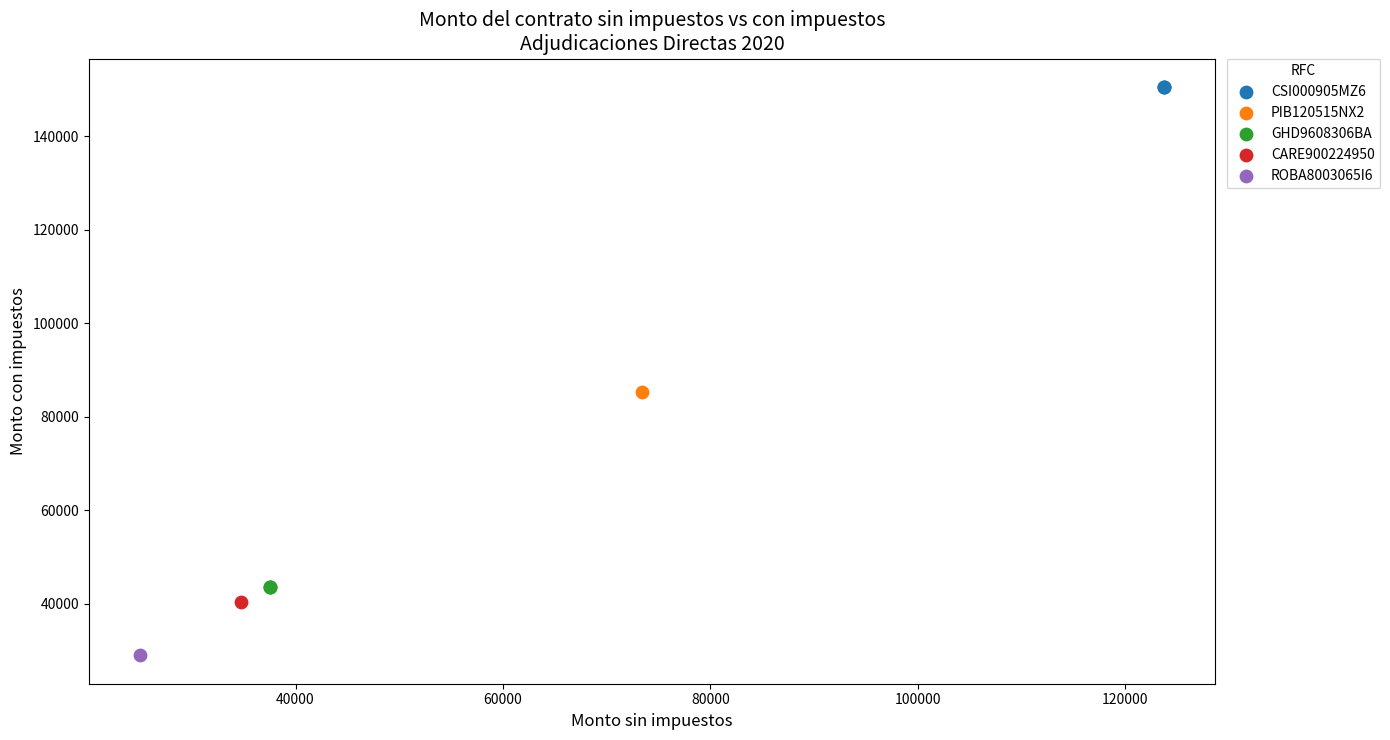

What are all the series names shown in the legend?

CSI000905MZ6, PIB120515NX2, GHD9608306BA, CARE900224950, ROBA8003065I6